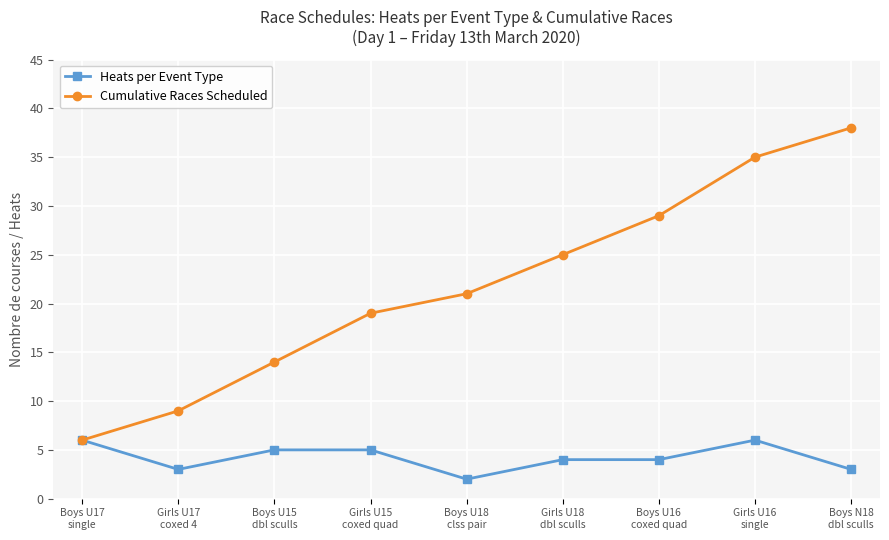

What are all the series names shown in the legend?

Heats per Event Type, Cumulative Races Scheduled